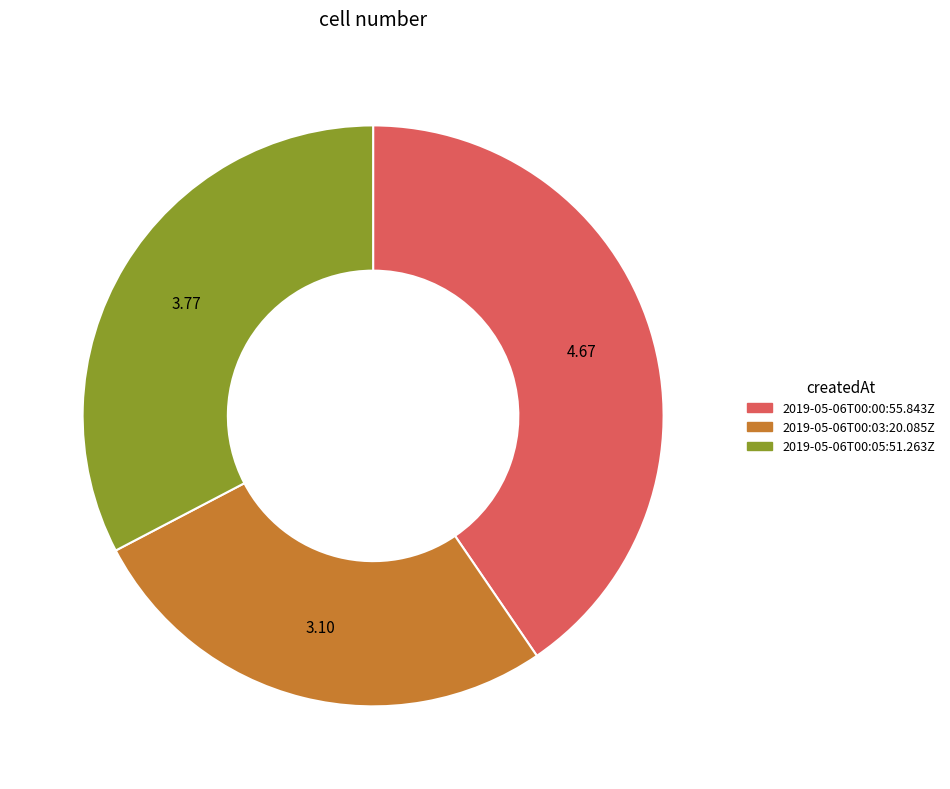

Which category has the biggest portion of the pie?

2019-05-06T00:00:55.843Z